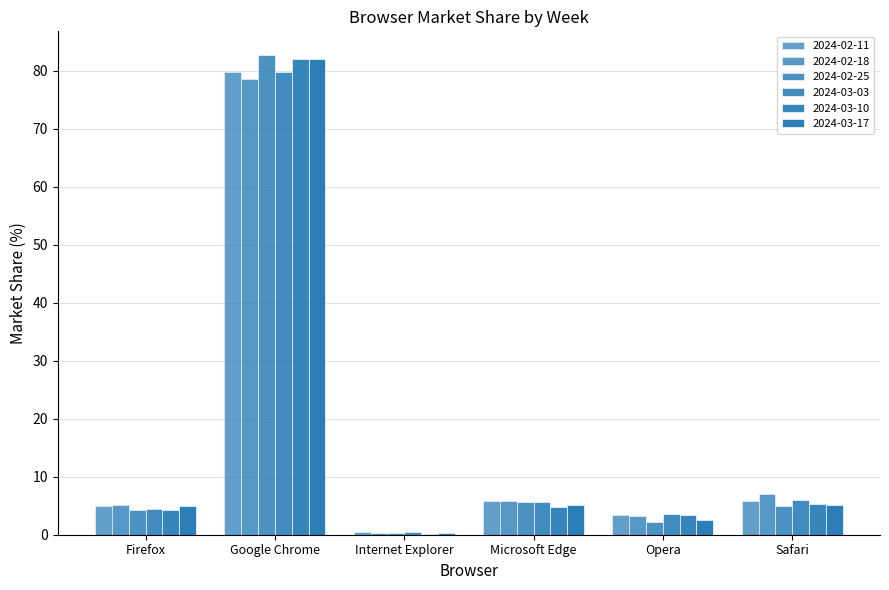

Is it true that 2024-03-17 equals 127.2 at Google Chrome?

False